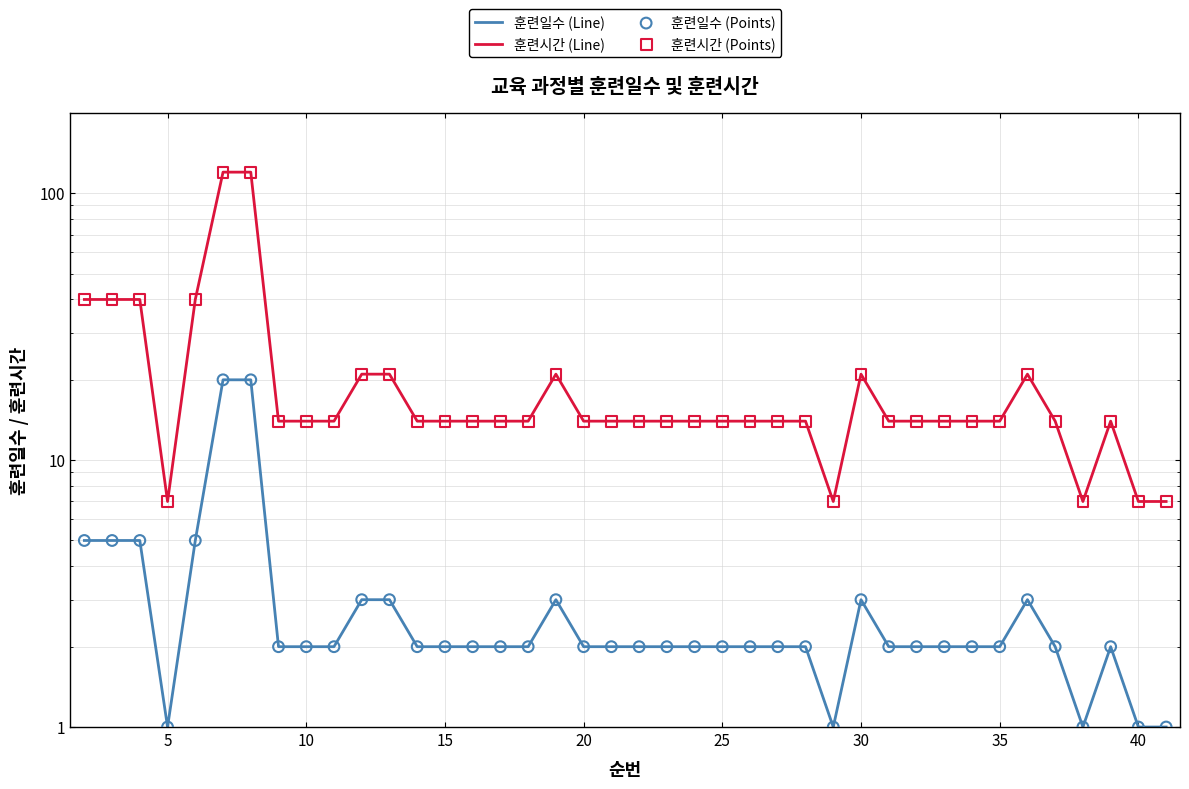

Which series has the widest spread of Y values?

훈련시간 (Line)